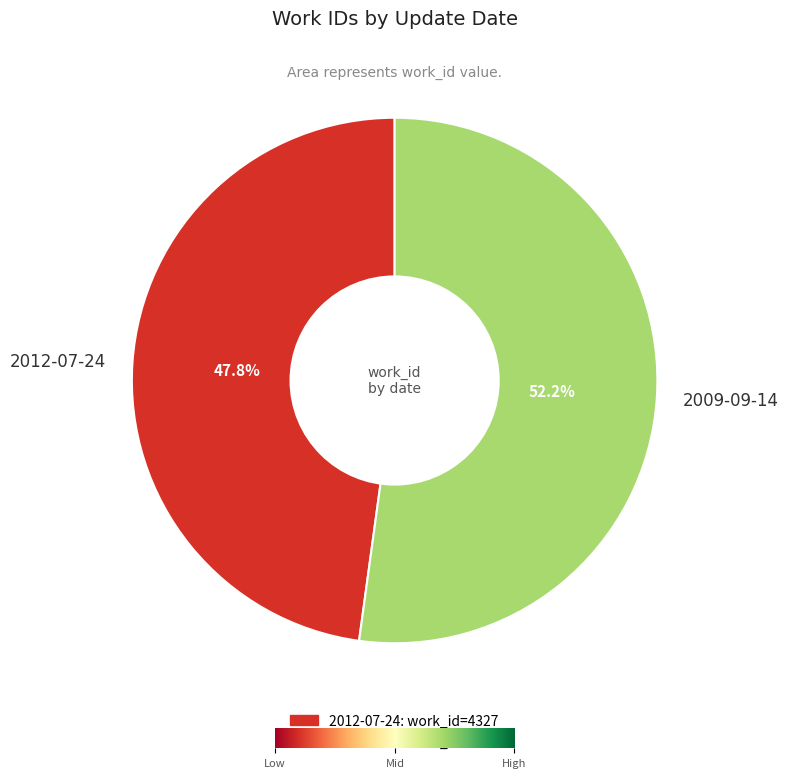

To the nearest percent, what is the average slice percentage?

50%